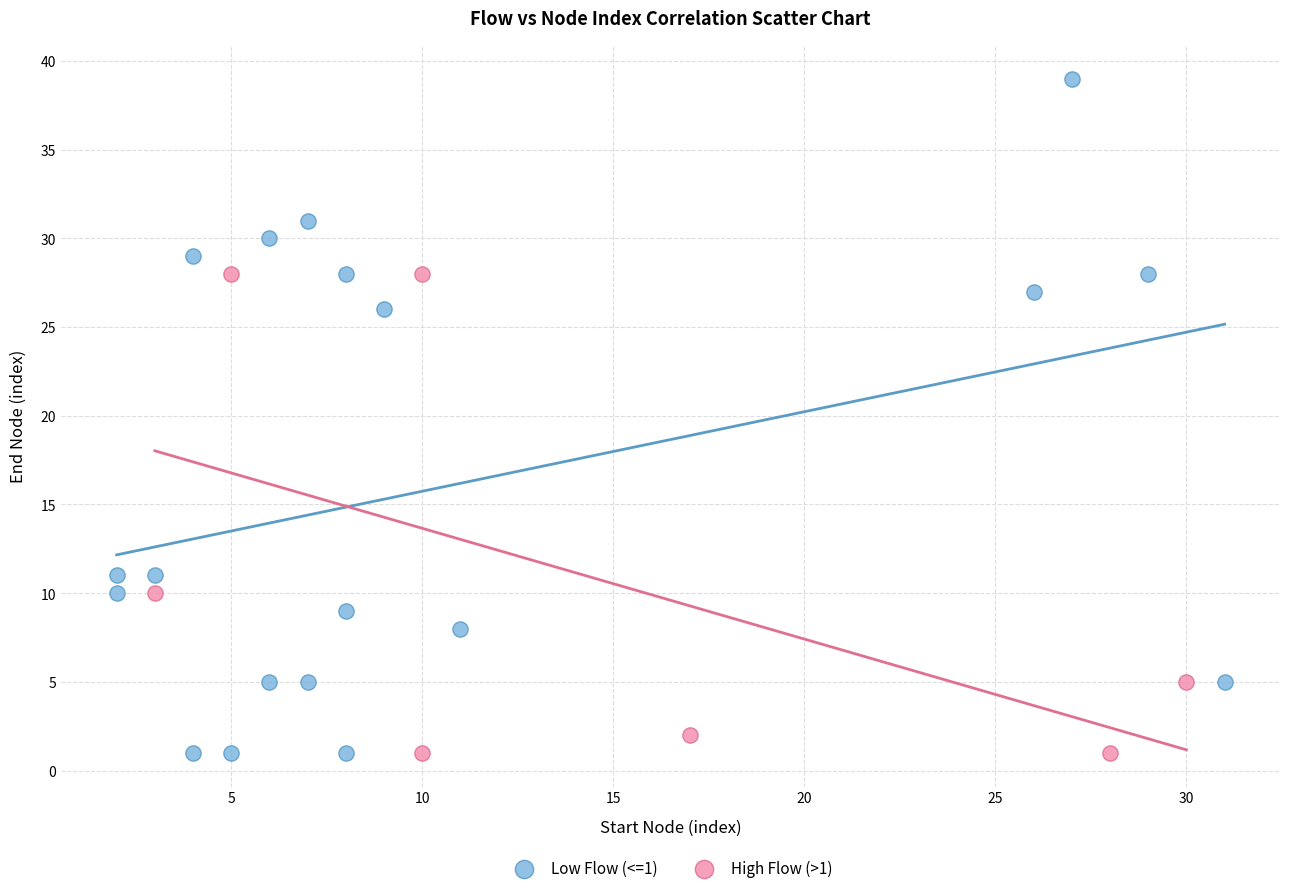

Which series reaches the maximum Y coordinate?

Low Flow (<=1)